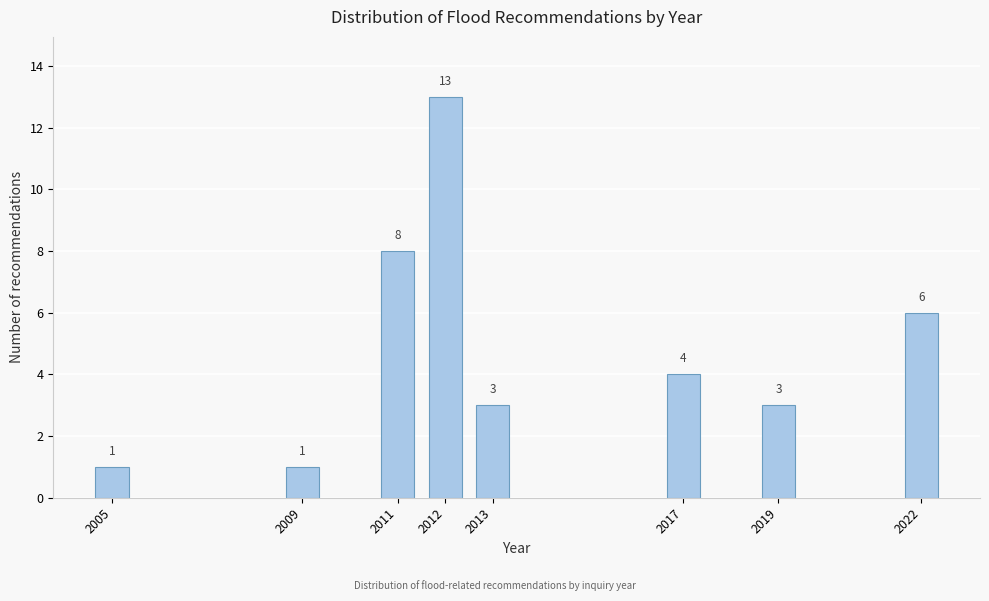

Reading left to right, list all the values displayed in this chart.

1	1	8	13	3	4	3	6